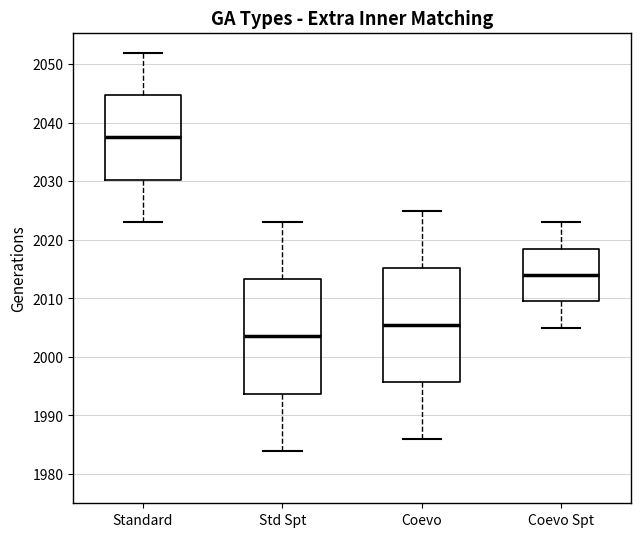

Reading left to right, transcribe this box plot: for each box, give where its median line is, the range the box spans, and where its two whiskers end, as read against the y-axis. The values are not printed on the chart, so give them approximately, as read against the axis.

Standard: median 2038, box 2030 to 2045, whiskers 2023 to 2052
Std Spt: median 2004, box 1994 to 2013, whiskers 1984 to 2023
Coevo: median 2006, box 1996 to 2015, whiskers 1986 to 2025
Coevo Spt: median 2014, box 2010 to 2019, whiskers 2005 to 2023